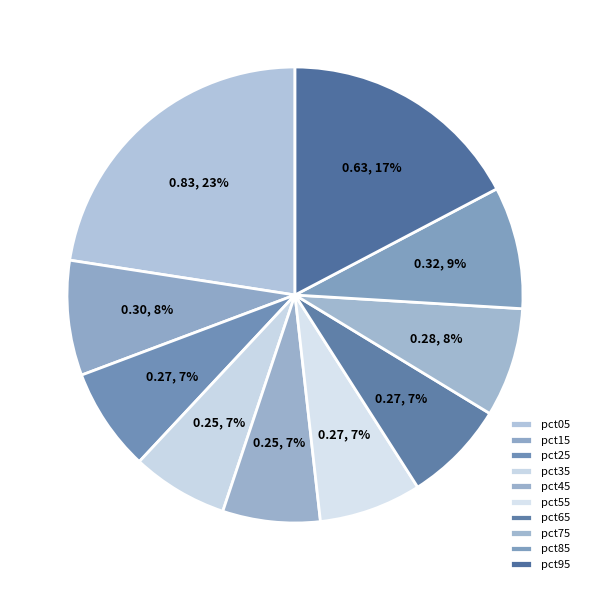

To the nearest percent, what portion does pct55 represent?

7%